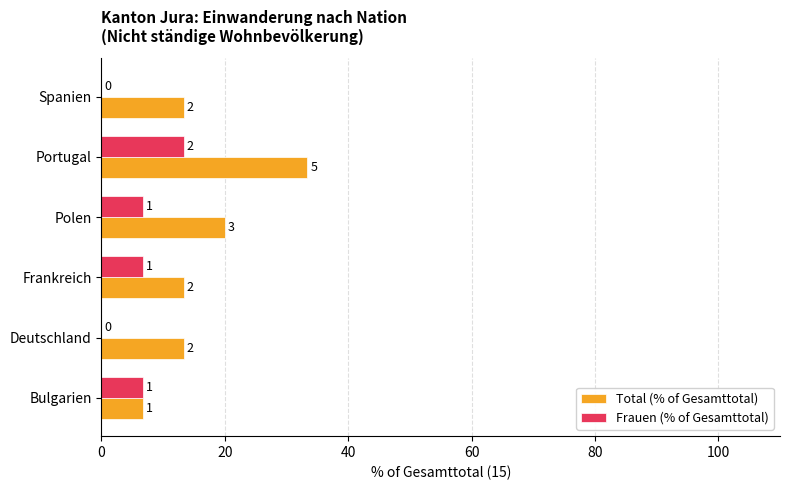

What are all the series names shown in the legend?

Total (% of Gesamttotal), Frauen (% of Gesamttotal)